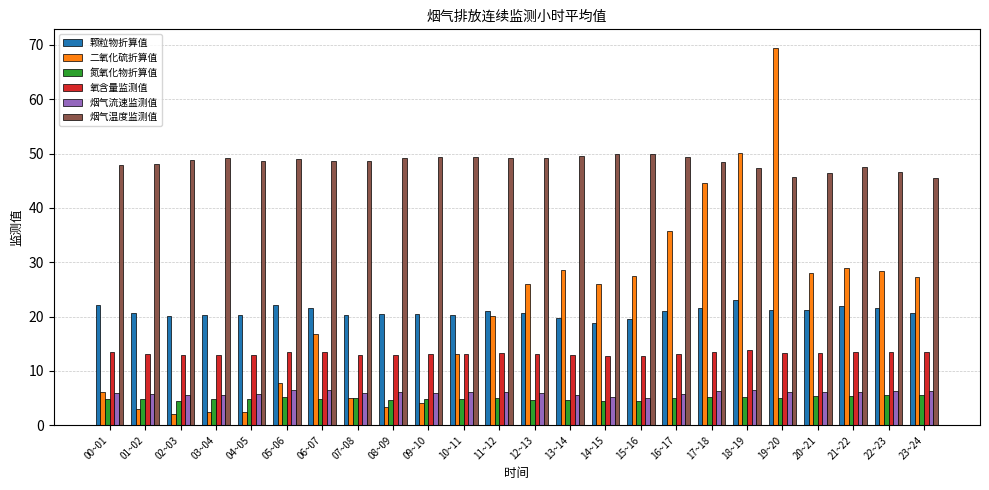

Is it true that 二氧化硫折算值 equals 12.1 at 05~06?

False